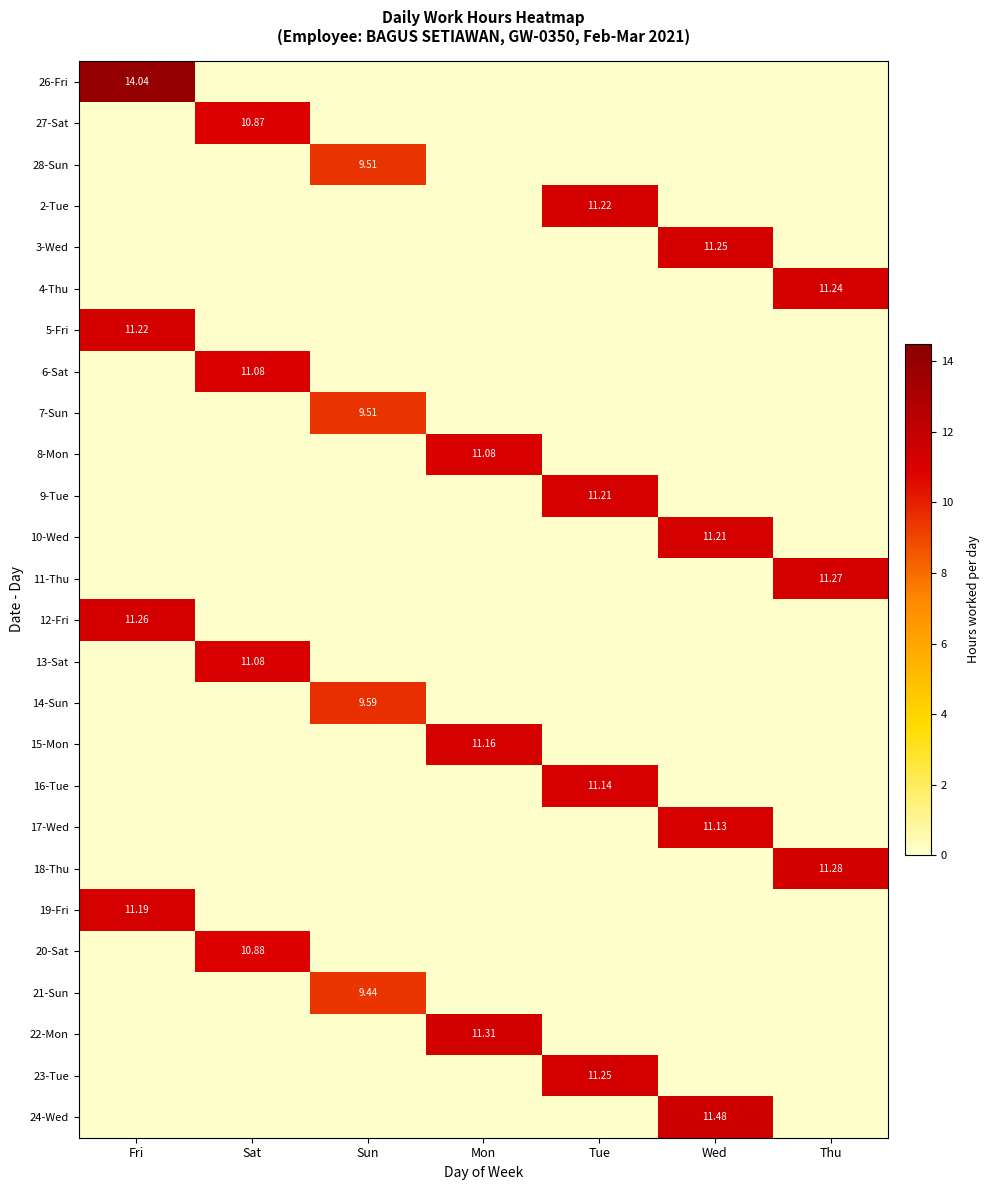

At Mon, list the series in order from smallest to largest.

26-Fri, 27-Sat, 28-Sun, 2-Tue, 3-Wed, 4-Thu, 5-Fri, 6-Sat, 7-Sun, 9-Tue, 10-Wed, 11-Thu, 12-Fri, 13-Sat, 14-Sun, 16-Tue, 17-Wed, 18-Thu, 19-Fri, 20-Sat, 21-Sun, 23-Tue, 24-Wed, 8-Mon, 15-Mon, 22-Mon